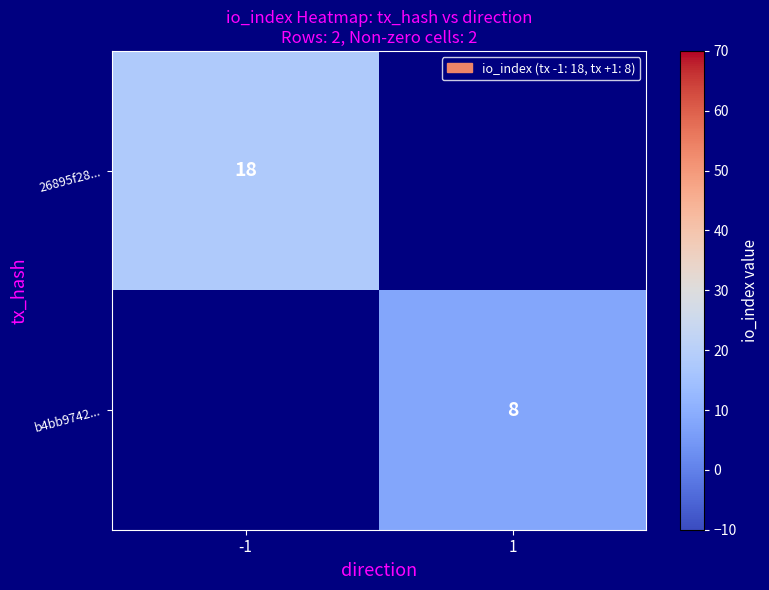

Is it true that 26895f28... equals 18 at -1?

True